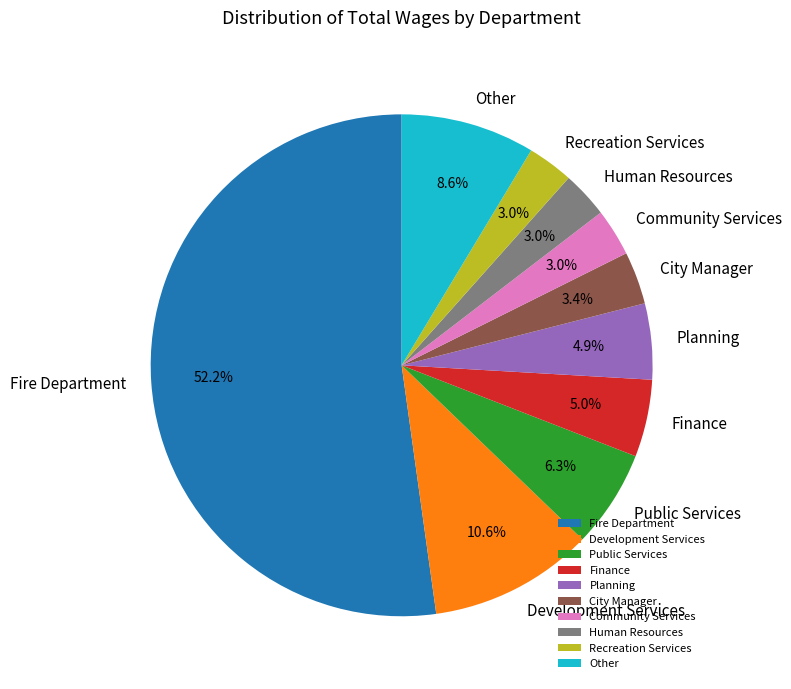

How much of the chart is everything except Human Resources?

97.0%